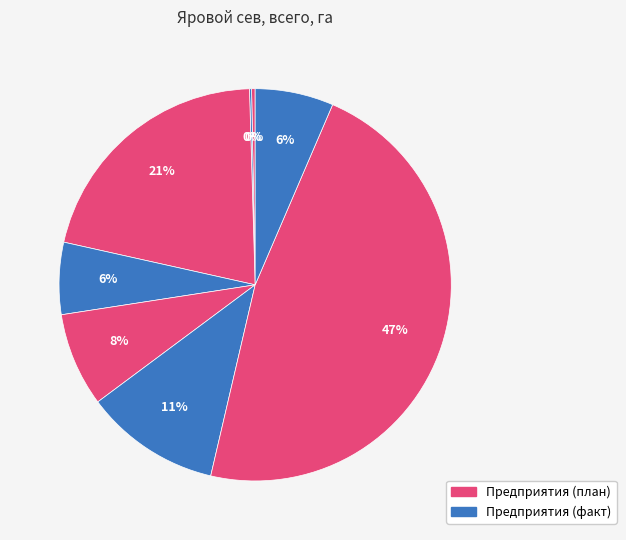

Count the number of slices in the pie.

8